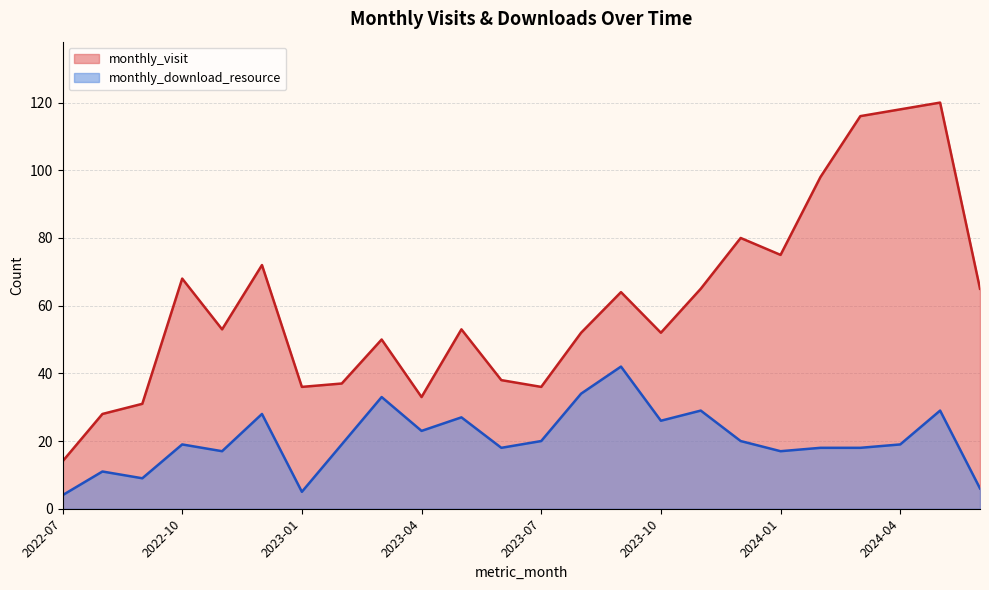

Rank the categories by monthly_visit value from lowest to highest.

2022-07, 2022-08, 2022-09, 2023-04, 2023-01, 2023-07, 2023-02, 2023-06, 2023-03, 2023-08, 2023-10, 2022-11, 2023-05, 2023-09, 2023-11, 2024-06, 2022-10, 2022-12, 2024-01, 2023-12, 2024-02, 2024-03, 2024-04, 2024-05